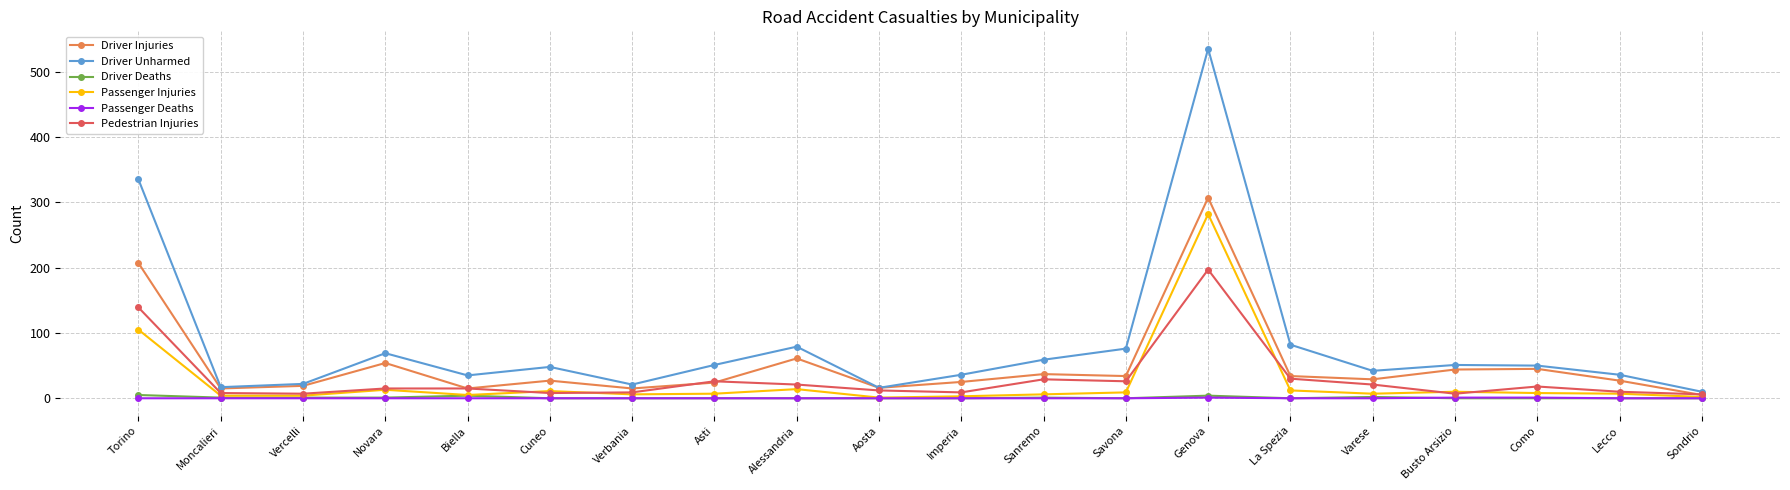

At which category is the sum across all series the highest?

Genova